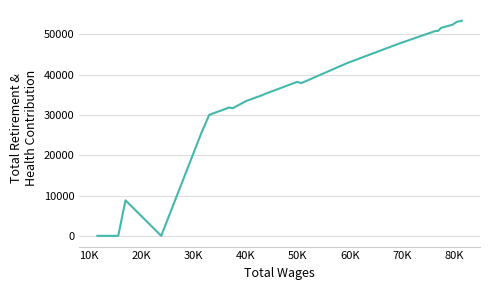

What is the difference between the maximum and minimum values?

53348